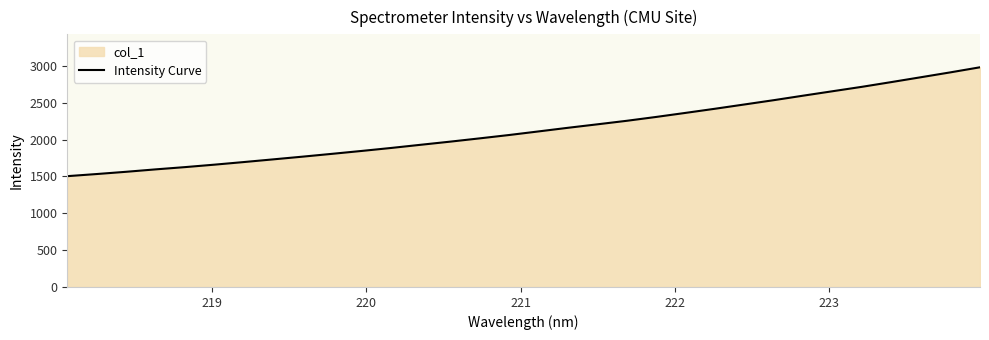

Reading left to right, list all the values displayed in this chart.

1504.0	1532.8	1563.4	1596.2	1626.9	1660.3	1695.8	1732.4	1769.3	1807.6	1846.6	1887.1	1930.1	1972.6	2017.1	2062.6	2111.3	2160.6	2207.8	2255.7	2308.1	2363.2	2419.4	2477.5	2536.0	2597.2	2657.4	2717.5	2781.7	2847.2	2913.2	2981.7